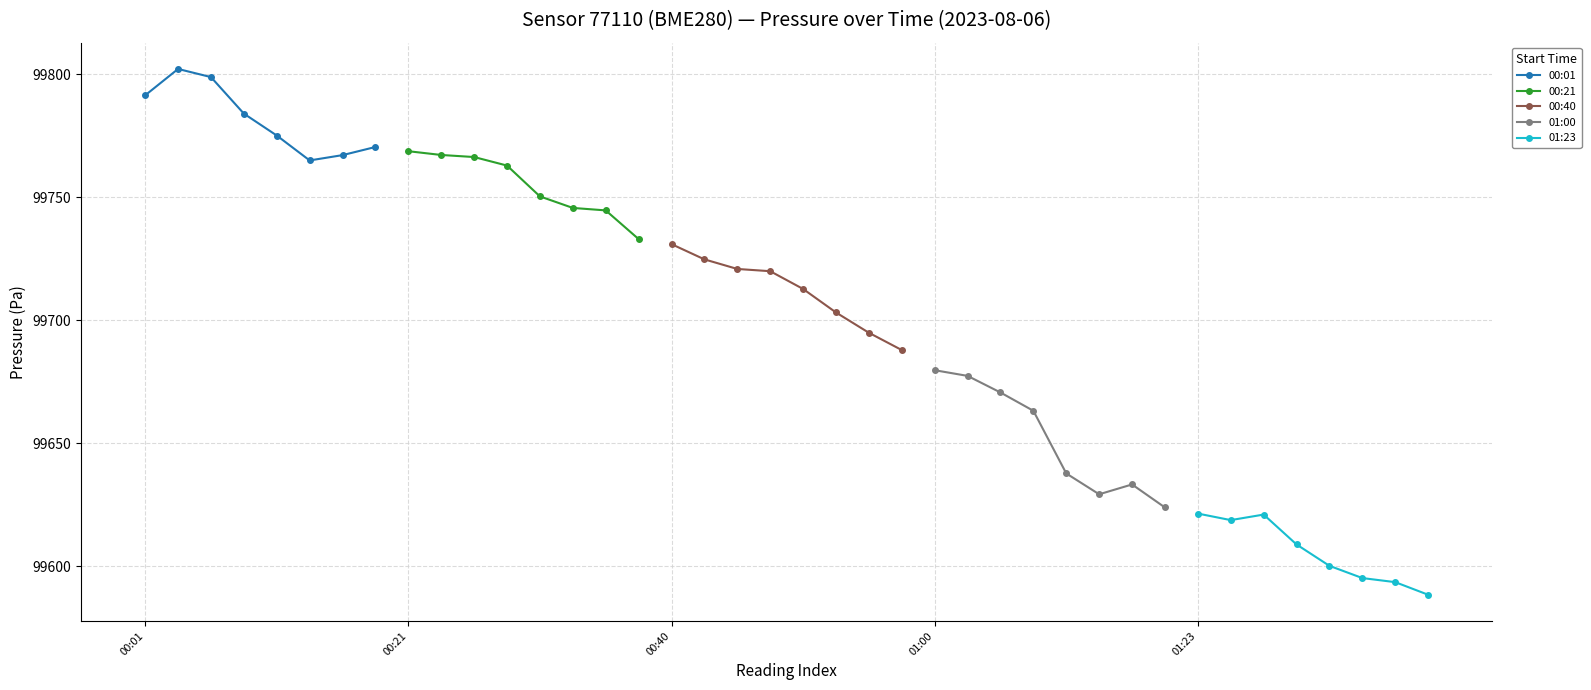

What is the lowest value of the 00:01 series?

99765.0